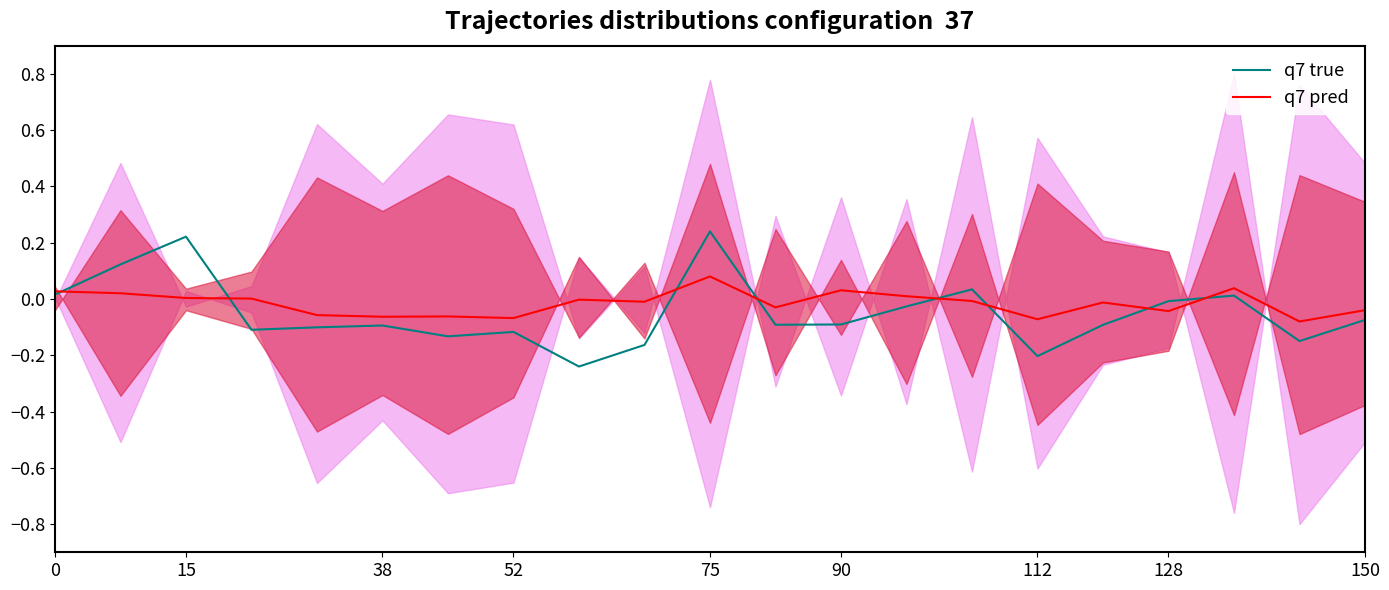

Which series ends up on top after the final intersection of q7 pred and q7 true?

q7 pred